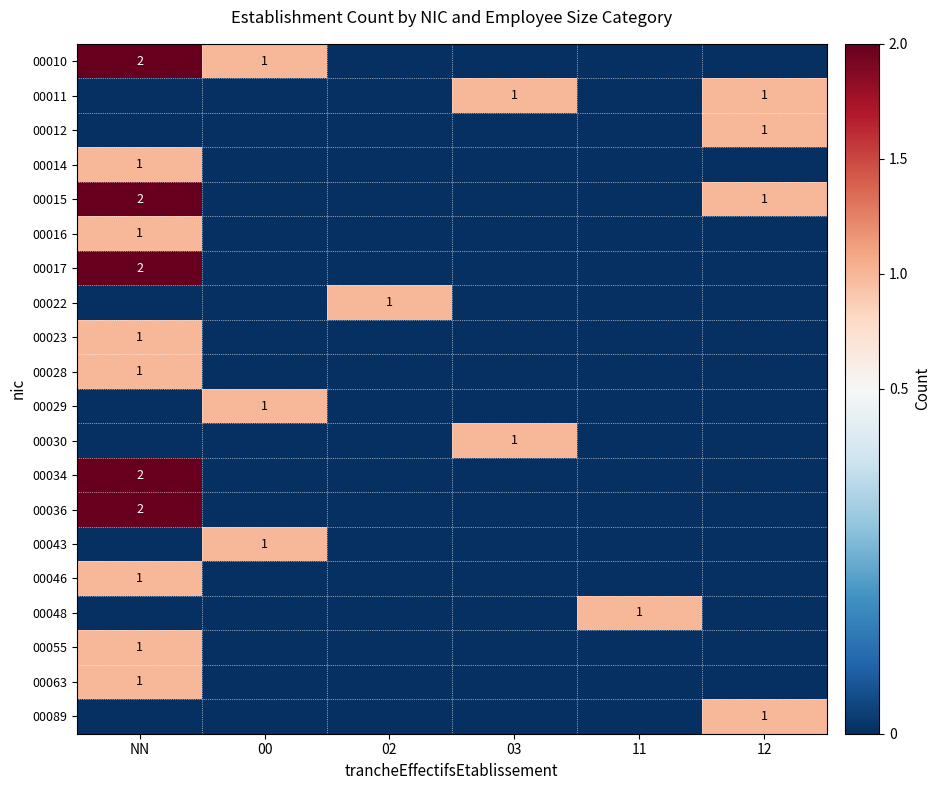

Is it true that 00055 equals 1 at NN?

True